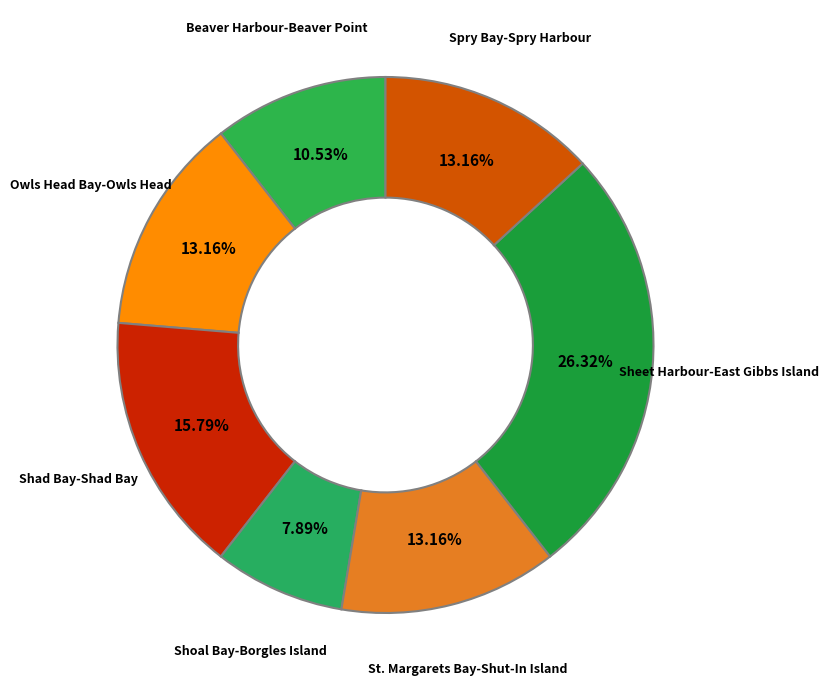

What is the ratio of the value at Sheet Harbour-East Gibbs Island to the value at Owls Head Bay-Owls Head?

2.0